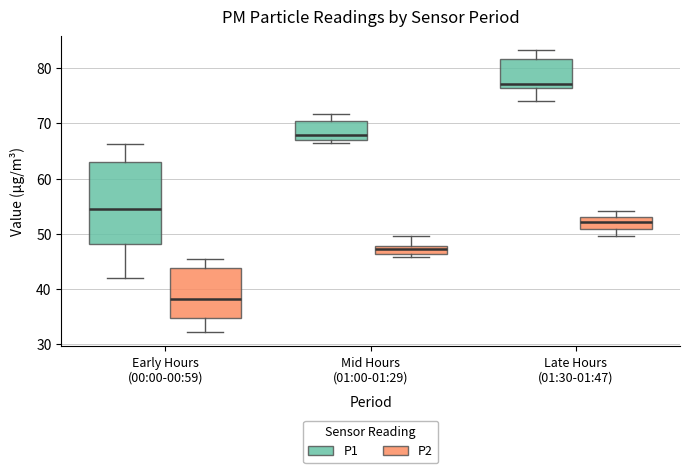

Where does the lower whisker of the box for Late Hours (01:30-01:47) (P1) end on the y-axis? The values are not printed on the chart, so give them approximately, as read against the axis.

74